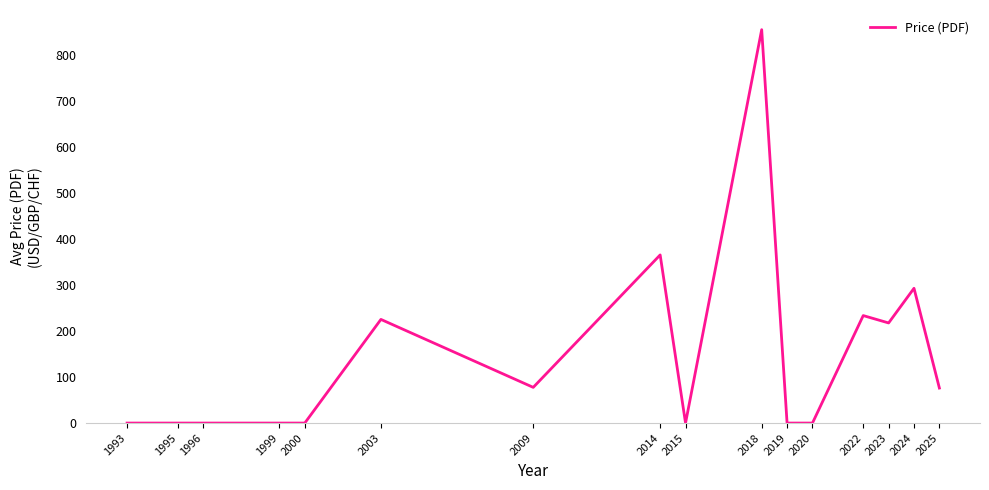

Is this an area chart (filled region under the line)?

No